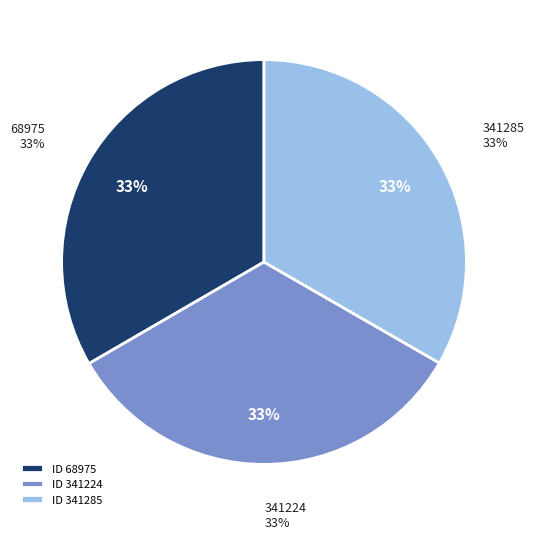

To the nearest percent, what is the average slice percentage?

33%